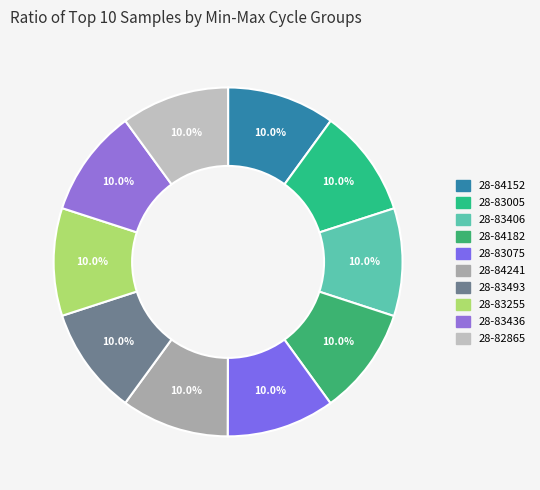

How many segments does this pie chart have?

10